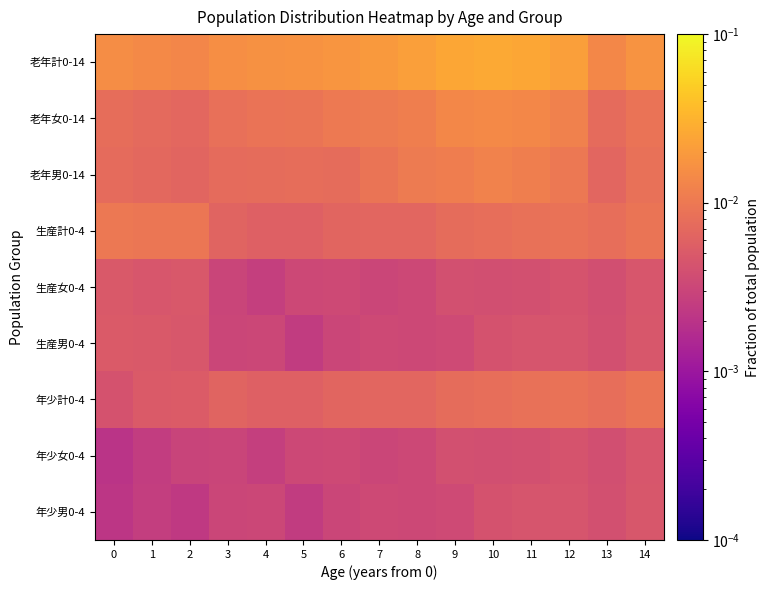

How many series are shown in this chart?

9